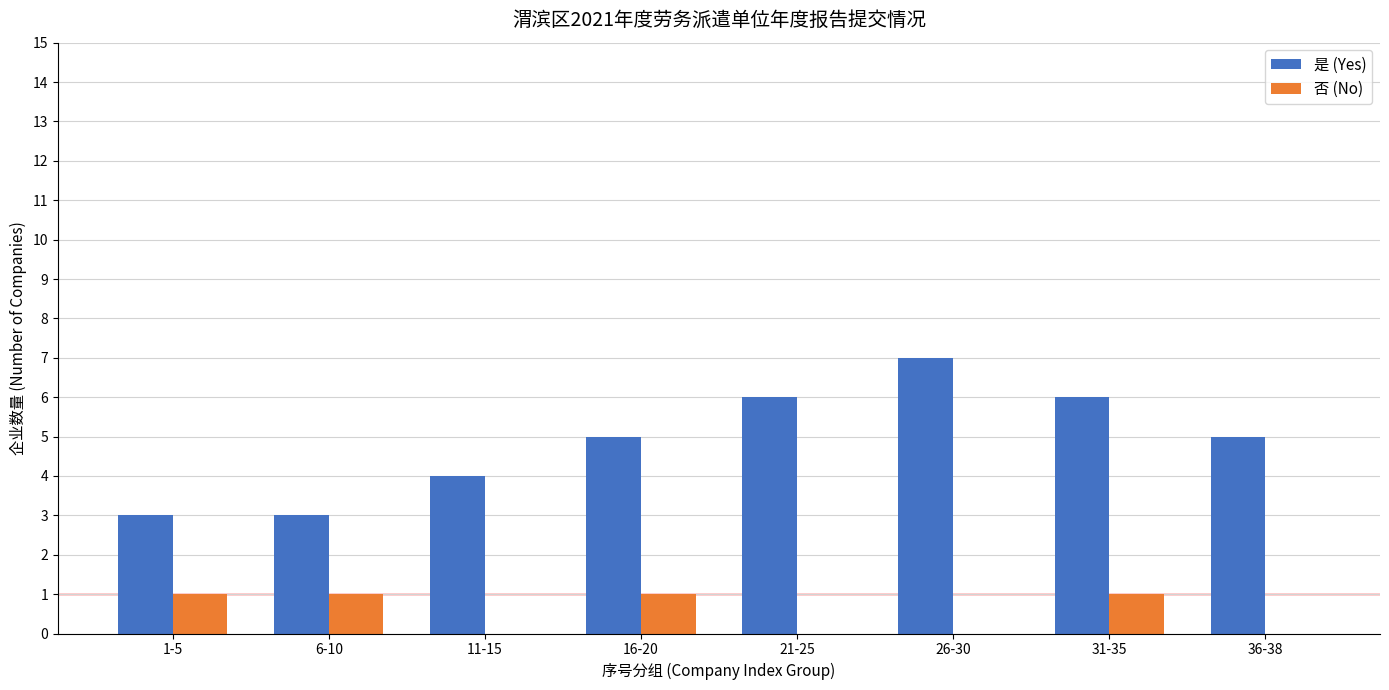

What is the sum of all 是 (Yes) values?

39